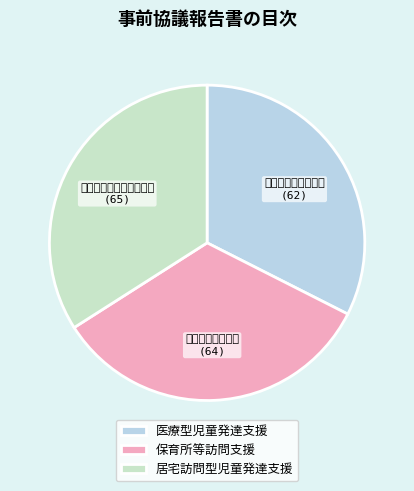

True or false: 保育所等訪問支援 accounts for 34% of the total.

True